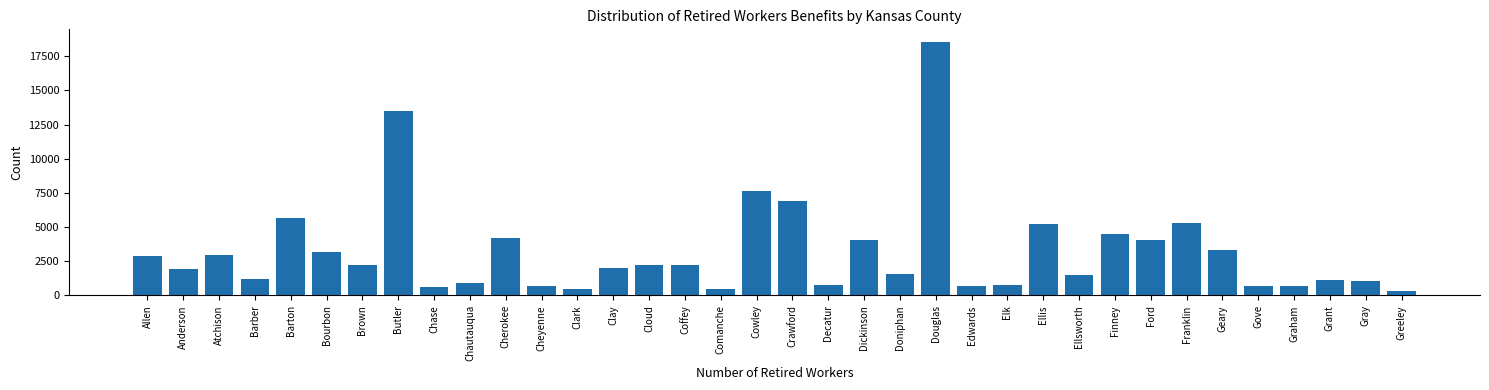

What is the label of the 6th bar from the left?

Bourbon